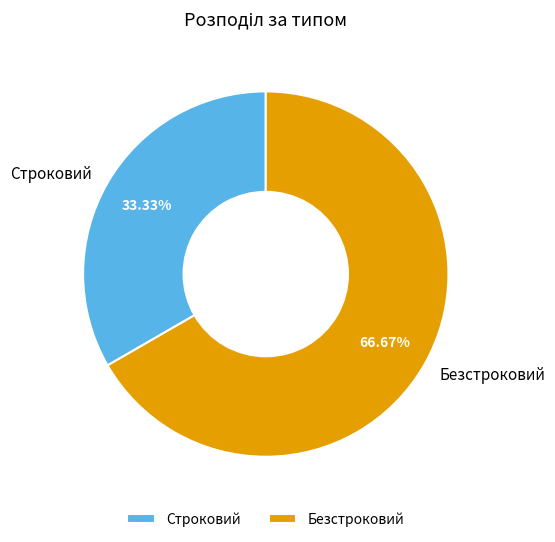

To the nearest percent, what is the difference between the Безстроковий and Строковий slice percentages?

33%